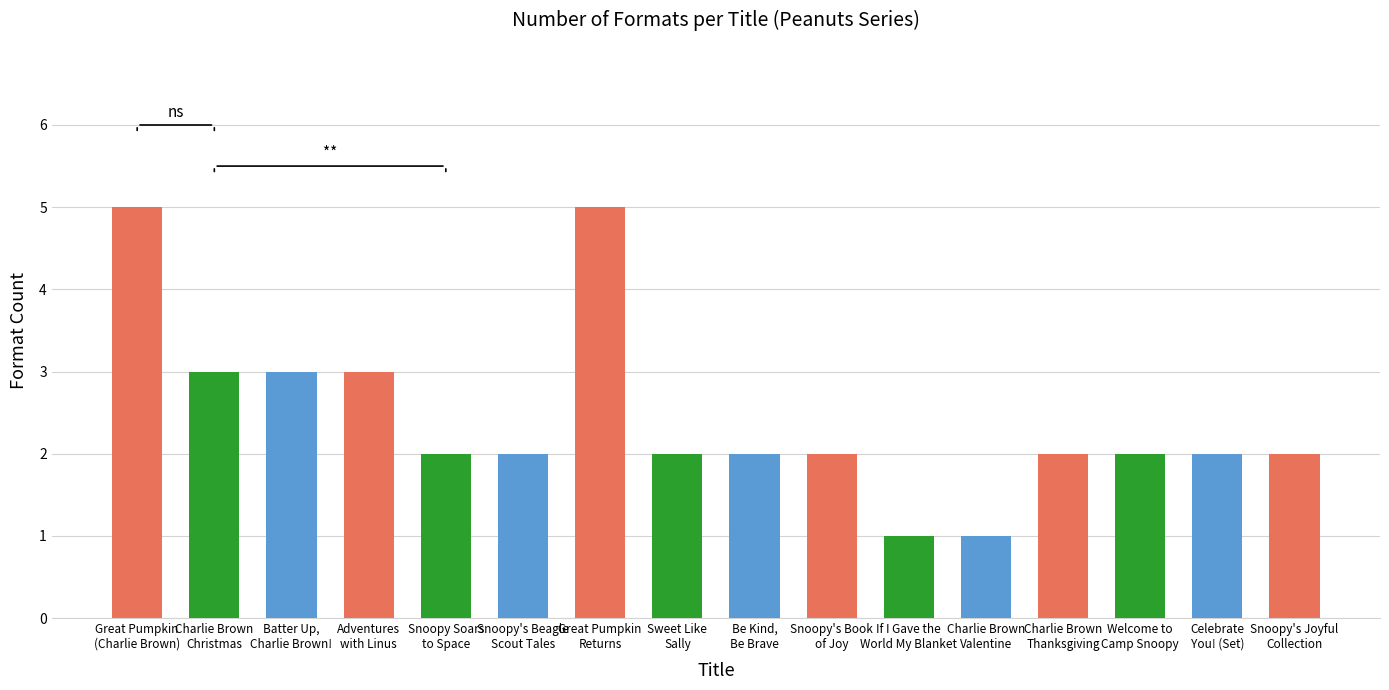

What is the sum of the values at Be Kind,
Be Brave and Charlie Brown
Christmas?

5